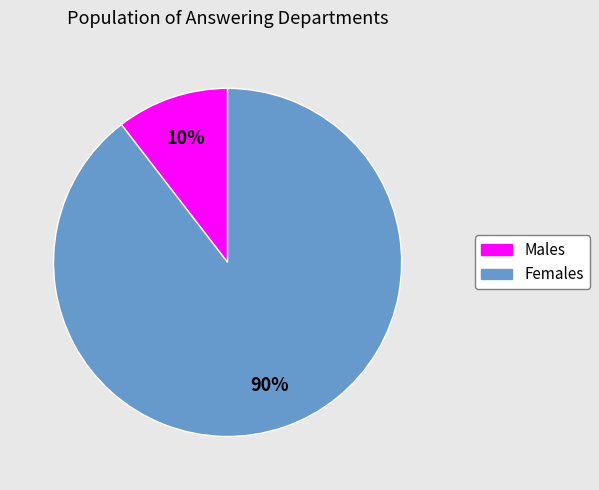

Does any single category account for the majority?

Yes